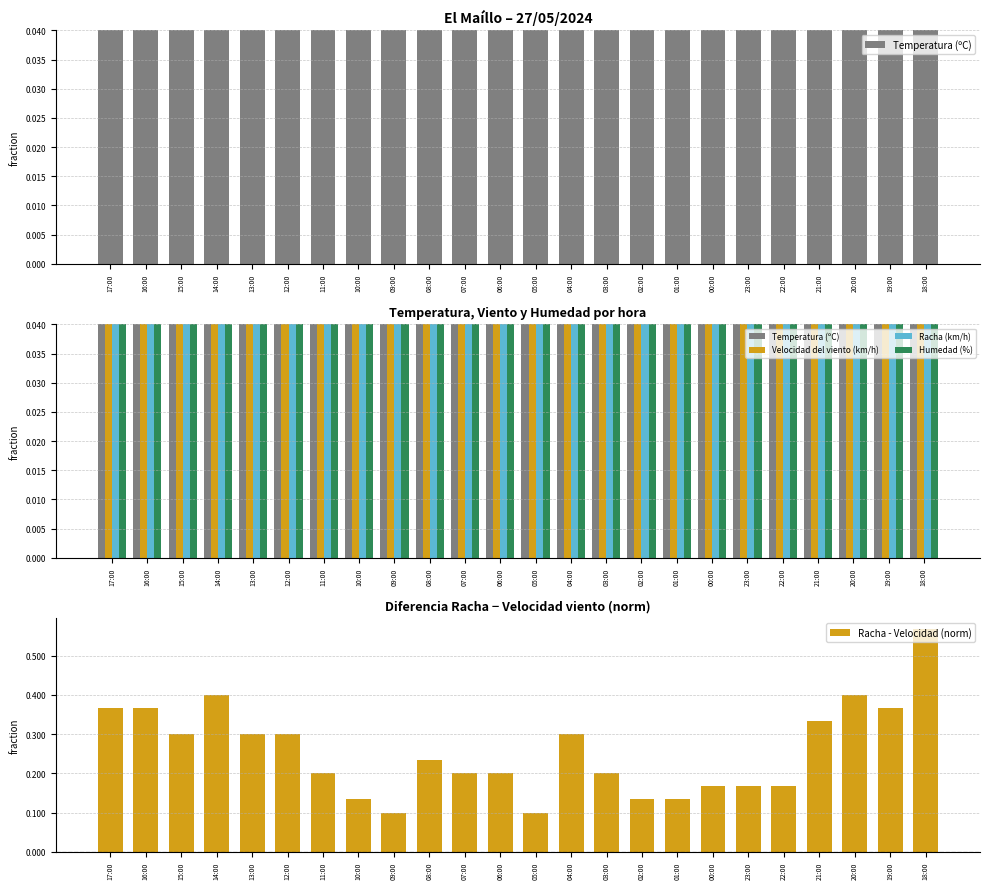

How many Racha - Velocidad (norm) values are between 0 and 1?

24